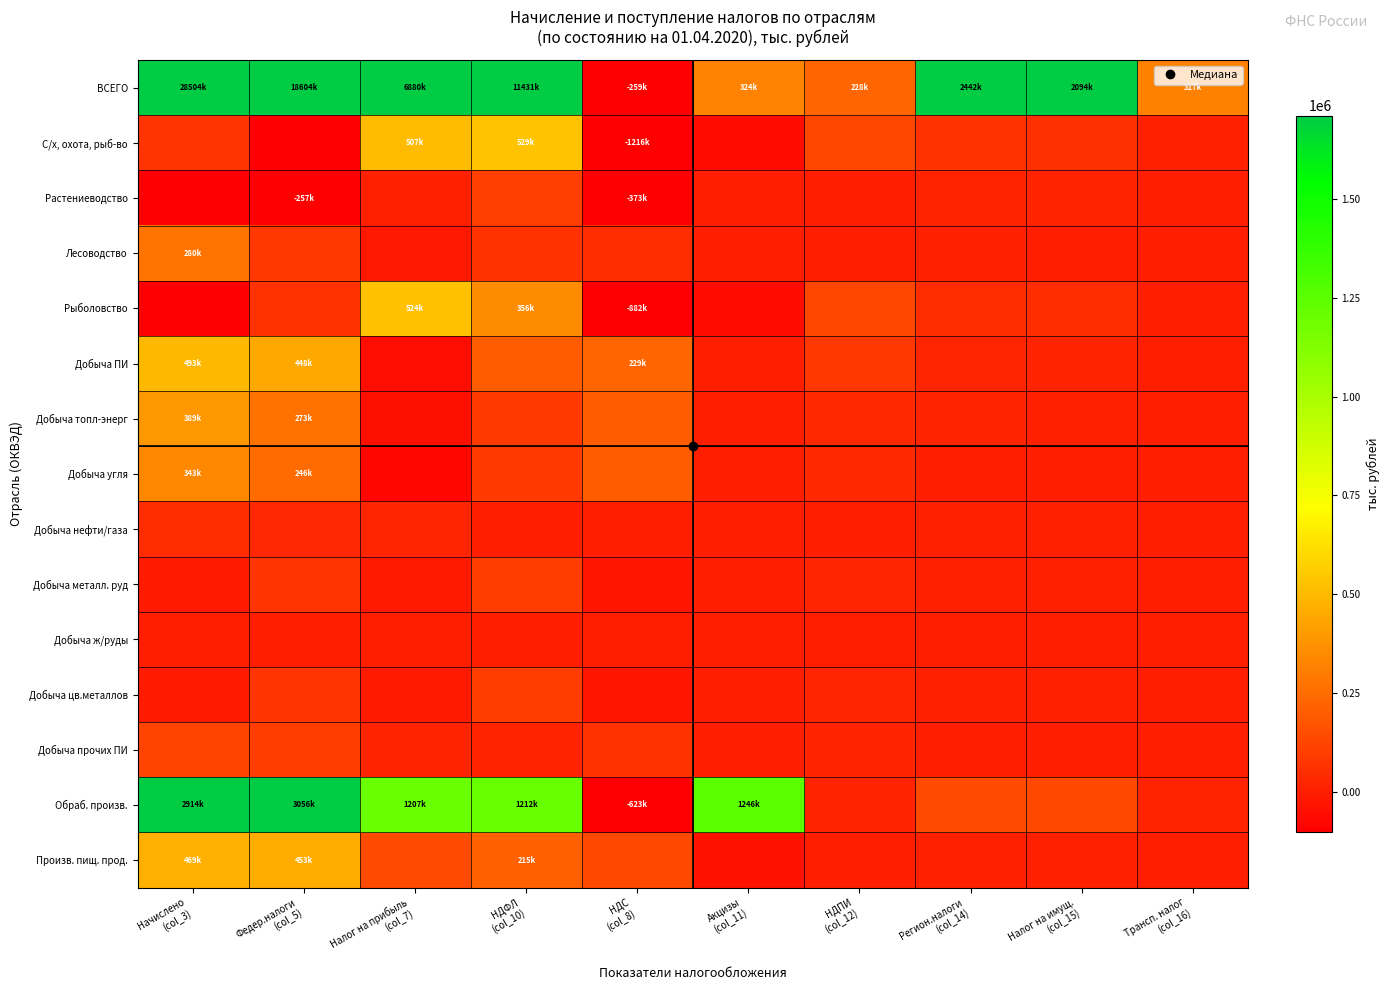

Which category has the lowest value across all series?

НДС
(col_8)